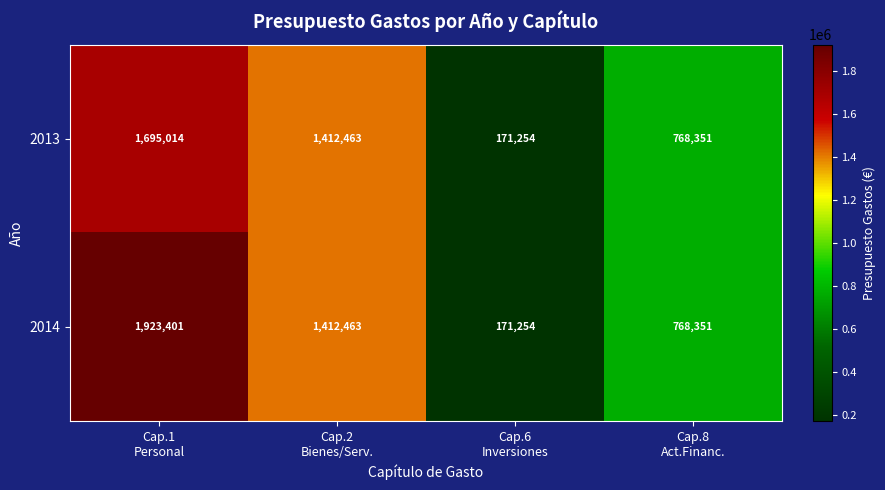

Count the 2013 values in the range 768351 to 1695014.

3